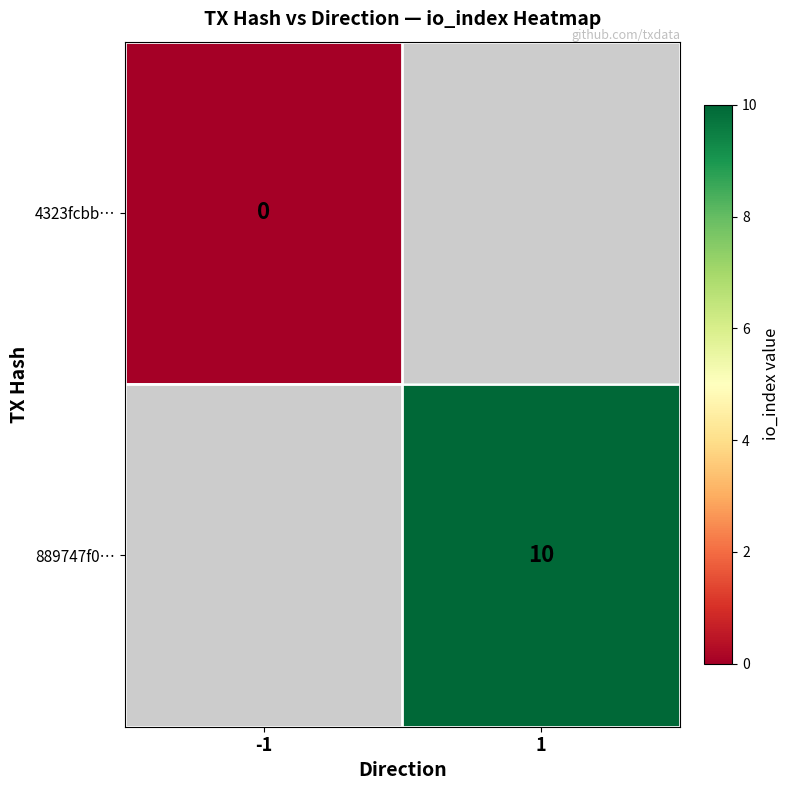

How many data points does each series have?

2